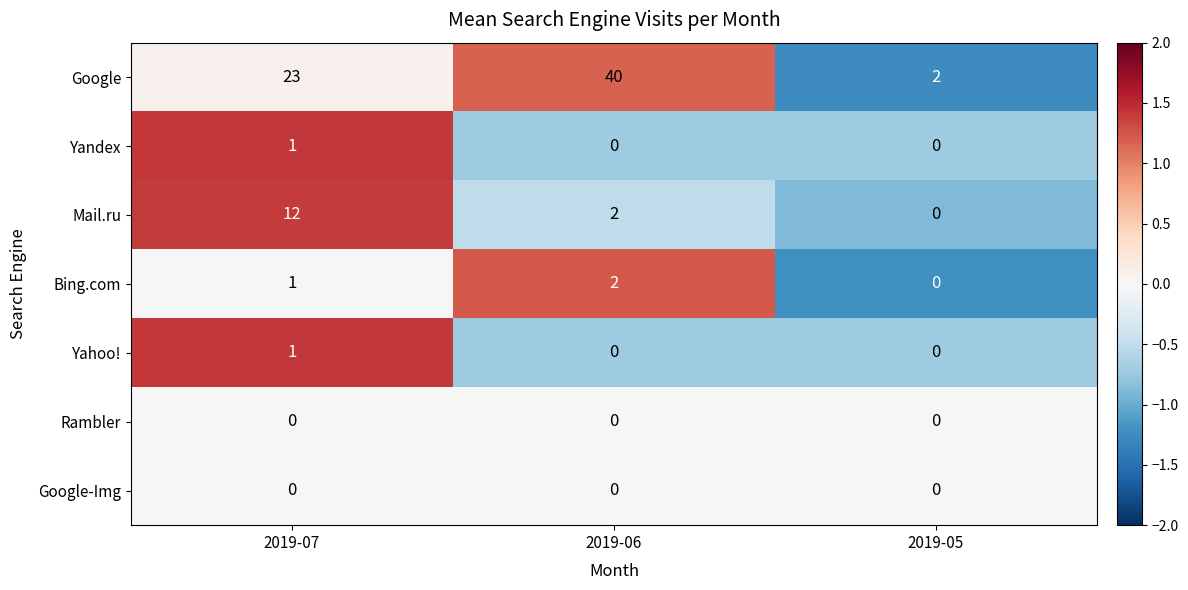

True or false: Yahoo! has a value of 0 at 2019-06.

True